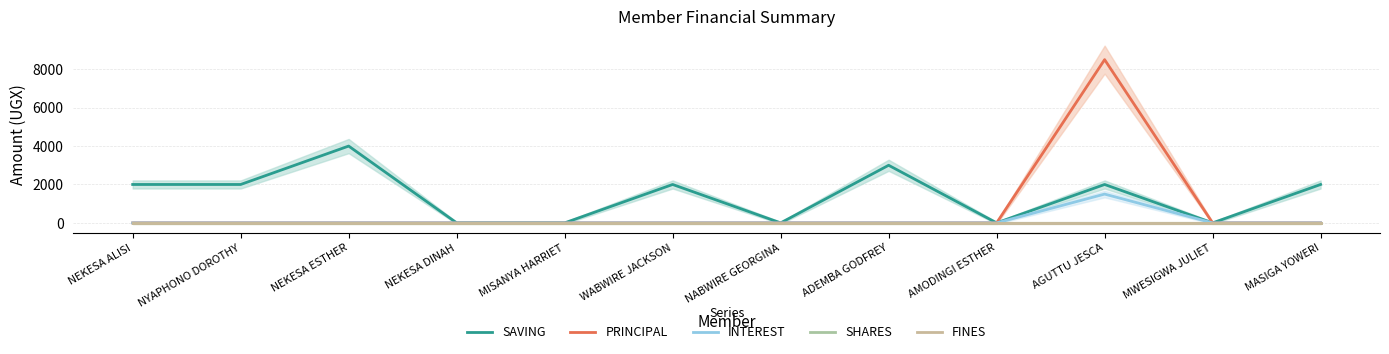

Which series has the largest range (max minus min)?

PRINCIPAL